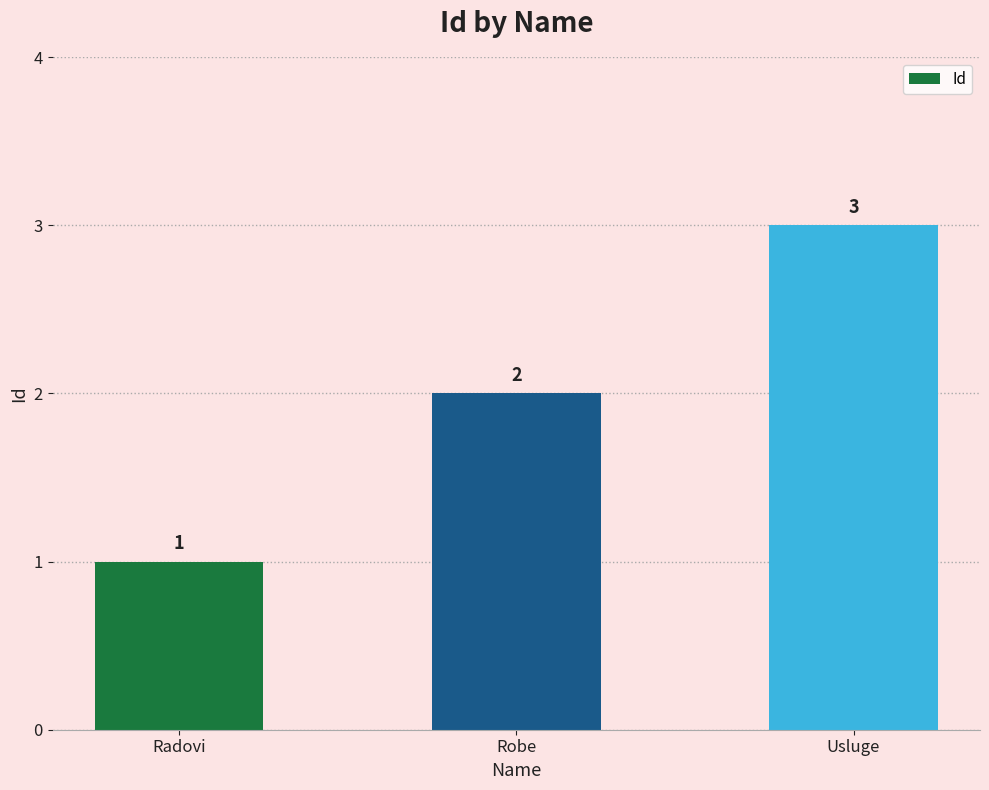

List the labels in order of value, smallest first.

Radovi, Robe, Usluge